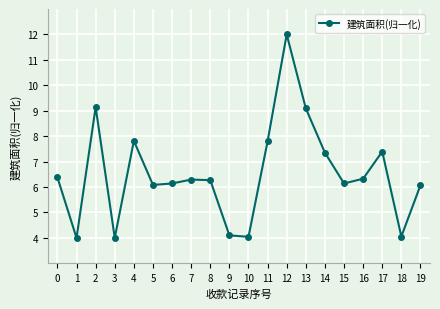

What is the average value?

6.5